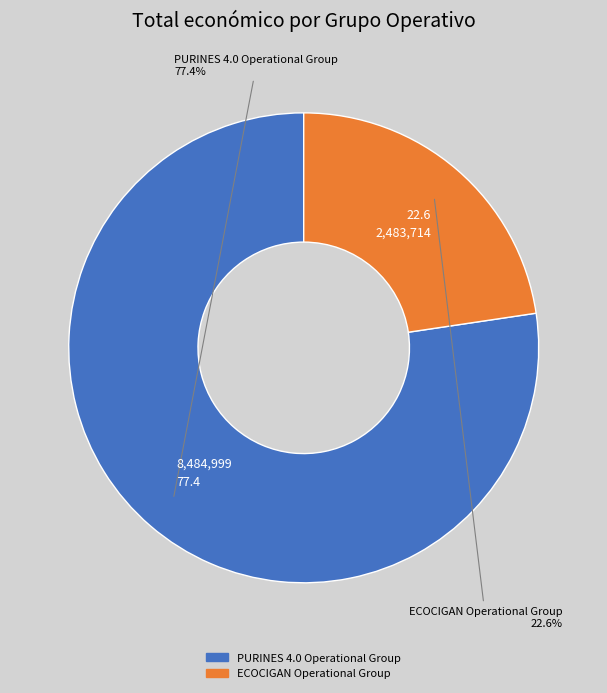

Does ECOCIGAN Operational Group account for over 50% of the chart?

No